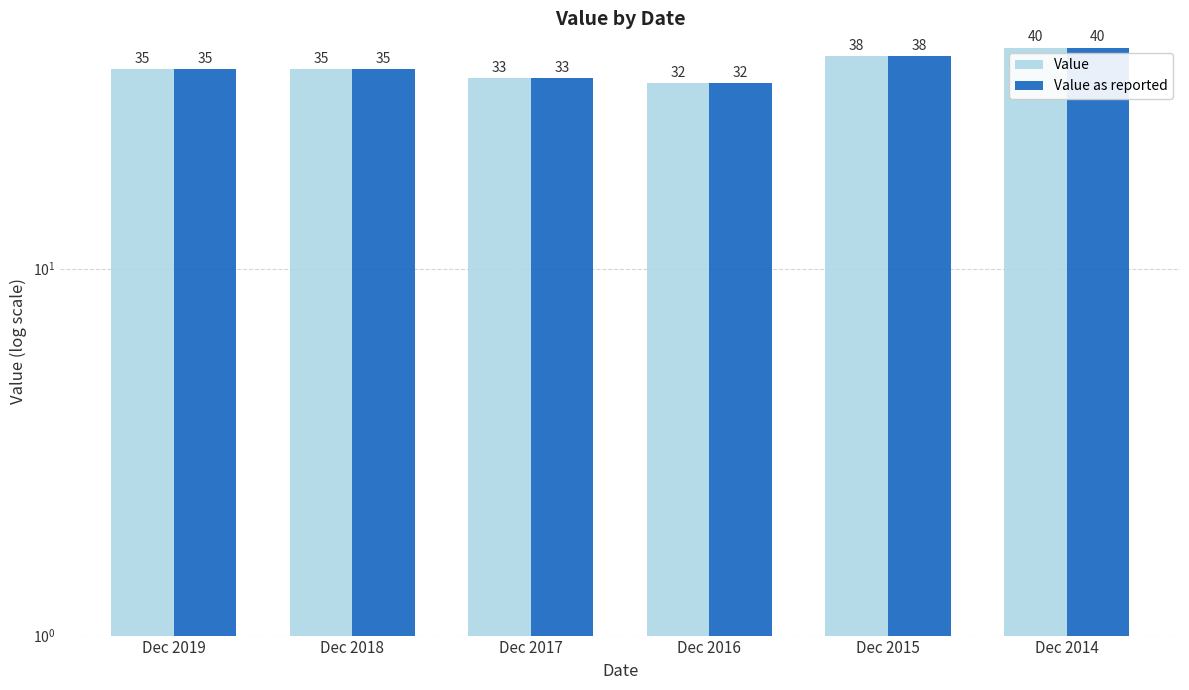

Is it true that Value equals 13 at Dec 2017?

False